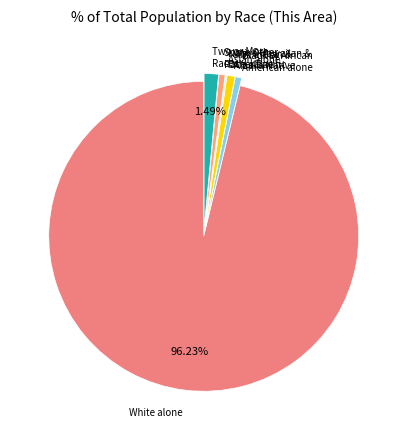

Rank the categories by value from highest to lowest.

White alone, Two or More Races, American Indian and Alaska Native, Black or African American alone, Some Other Race alone, Asian alone, Native Hawaiian and Other Pacific